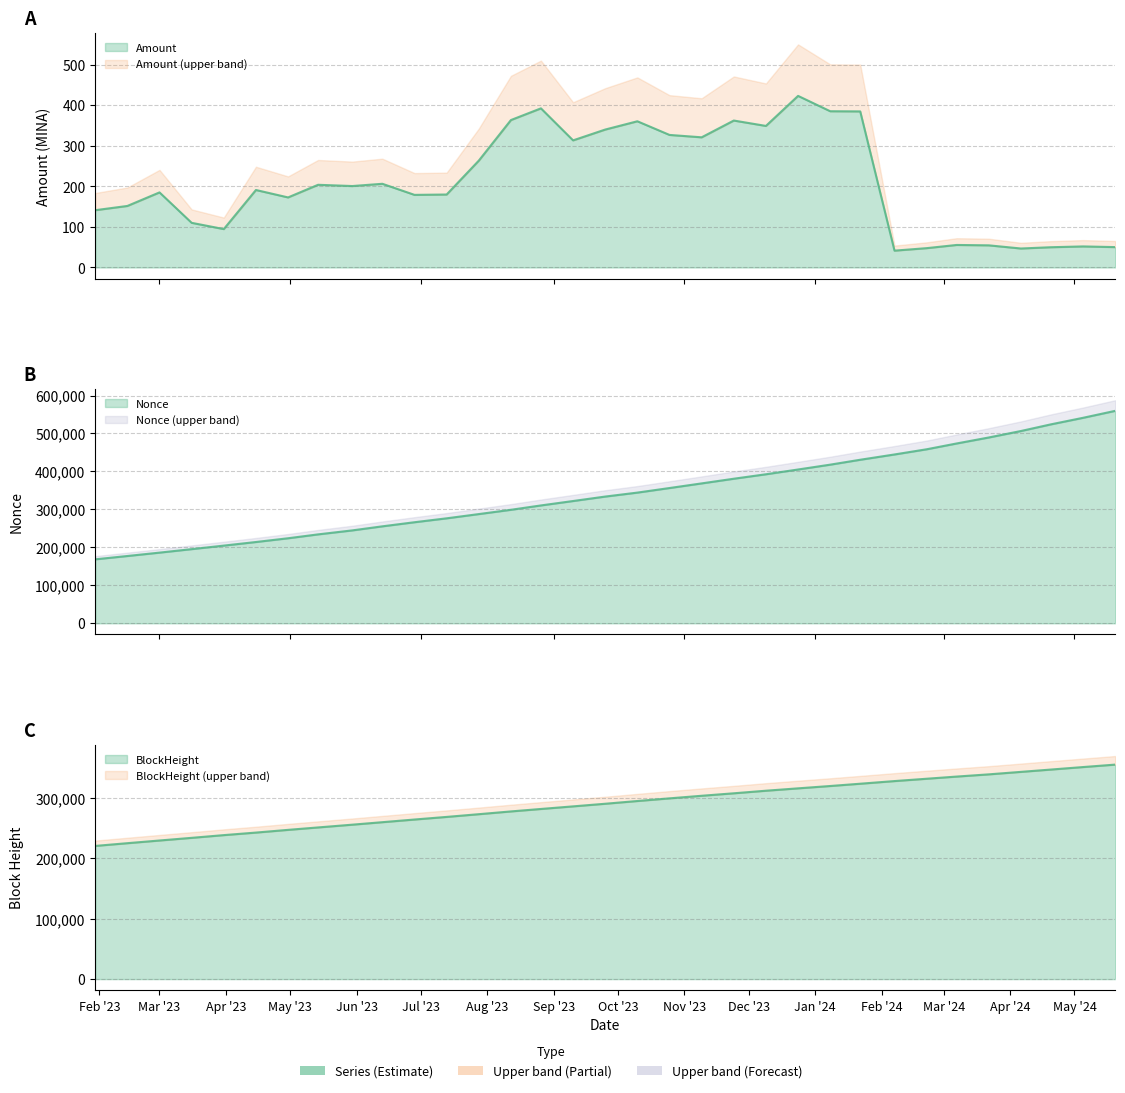

Reading right to left, what are all the values shown in this chart?

Amount: 50.2	51.9	49.9	46.8	54.6	55.5	47.7	41.5	384.7	385.2	423.0	349.0	362.2	320.9	326.8	360.4	340.0	313.4	392.3	363.5	263.4	179.9	179.0	206.3	200.8	203.9	172.7	191.0	94.7	110.1	185.1	151.7	141.2
Nonce: 559674.0	541335.0	524094.0	506537.0	489499.0	473713.0	458416.0	444763.0	430819.0	417918.0	405154.0	392594.0	380847.0	368534.0	356328.0	344289.0	333853.0	322116.0	310491.0	299013.0	287715.0	276539.0	266239.0	255439.0	244755.0	234245.0	224018.0	214130.0	204659.0	195375.0	186169.0	177263.0	168490.0
BlockHeight: 355638.0	351583.0	347442.0	343591.0	339469.0	335800.0	332201.0	328334.0	323941.0	320163.0	316279.0	312341.0	308071.0	303962.0	299692.0	295271.0	290736.0	286392.0	282088.0	278011.0	273426.0	268920.0	264592.0	260172.0	256053.0	251469.0	247441.0	242942.0	238733.0	234212.0	229802.0	225351.0	220813.0